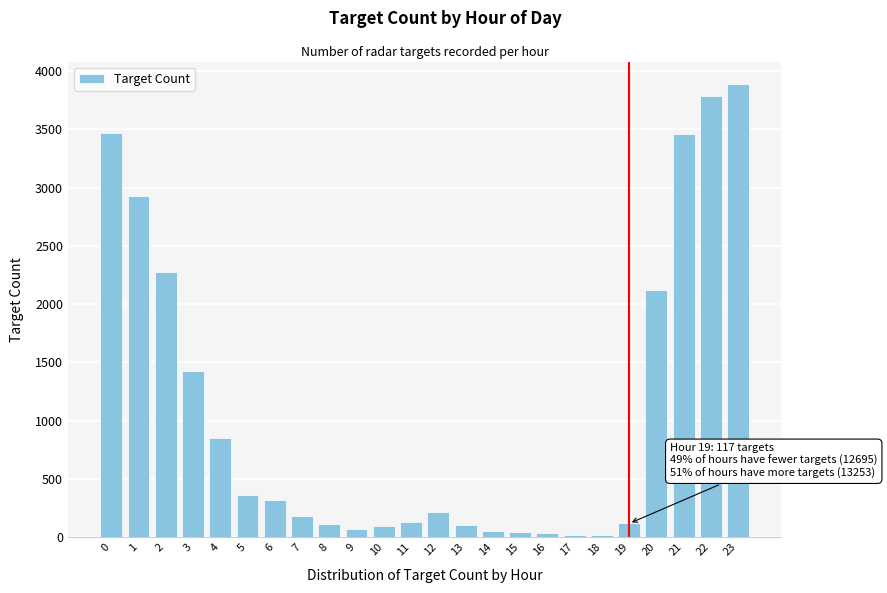

What is the sum of all values?

26065